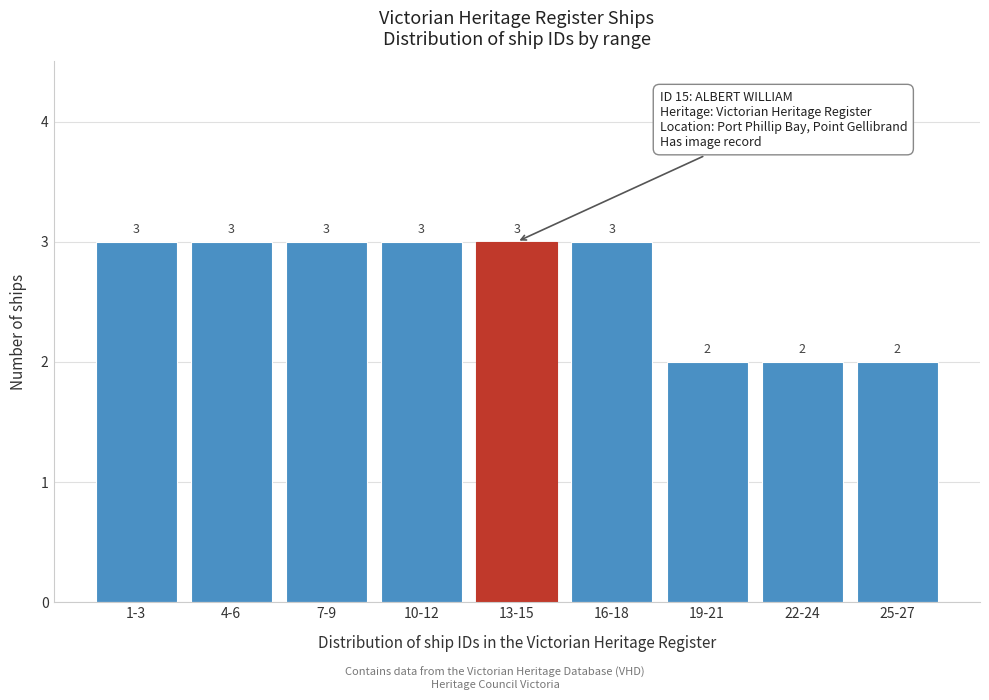

Reading right to left, what are all the values shown in this chart?

2	2	2	3	3	3	3	3	3